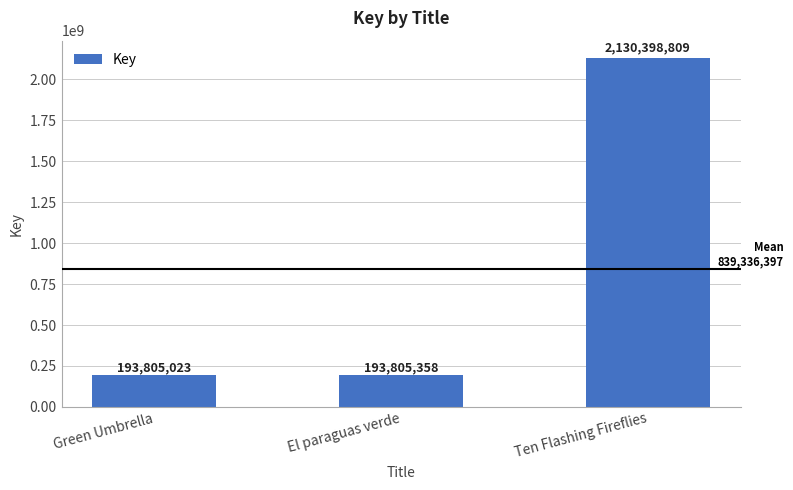

What is the label of the 1st bar from the left?

Green Umbrella